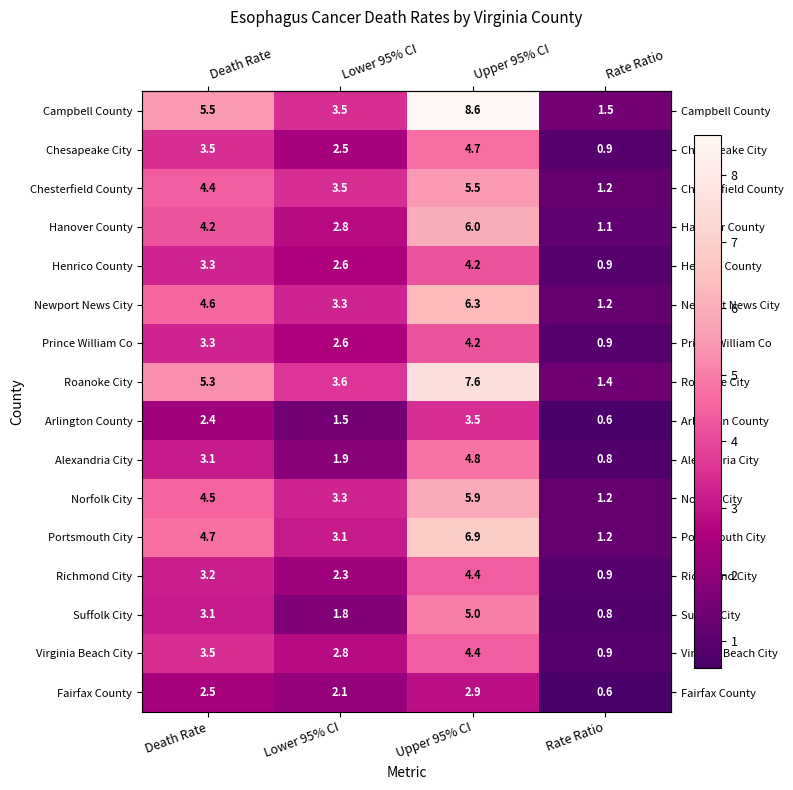

Where does the Chesterfield County series first go above 4?

Death Rate